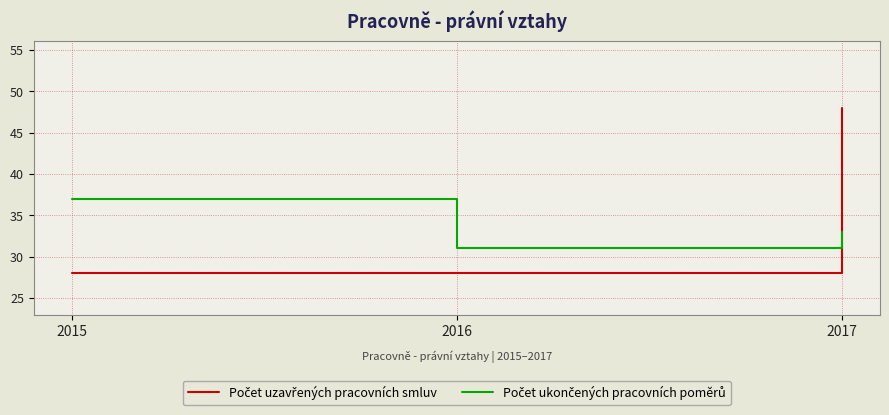

Which category has the highest value across all series?

2017